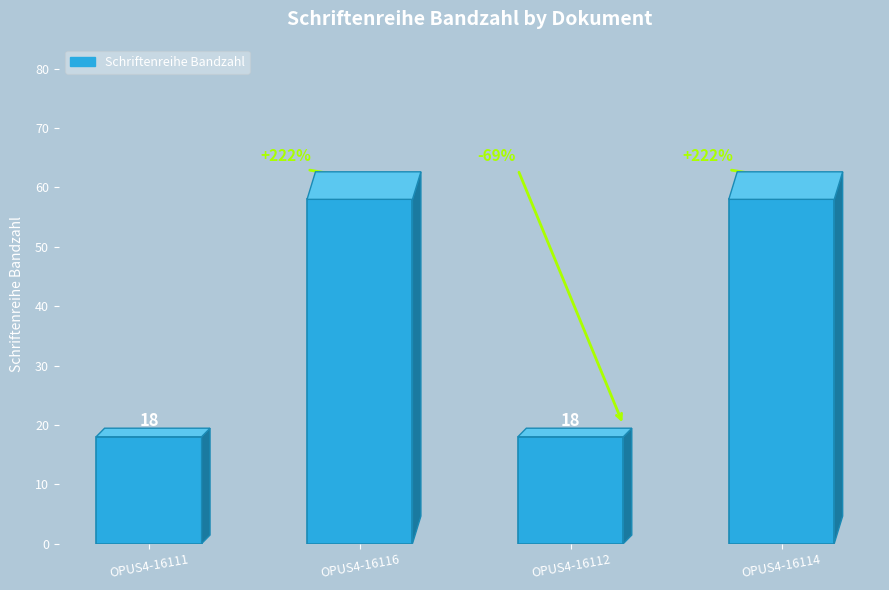

Reading left to right, list all the values displayed in this chart.

OPUS4-16111=18	OPUS4-16116=58	OPUS4-16112=18	OPUS4-16114=58